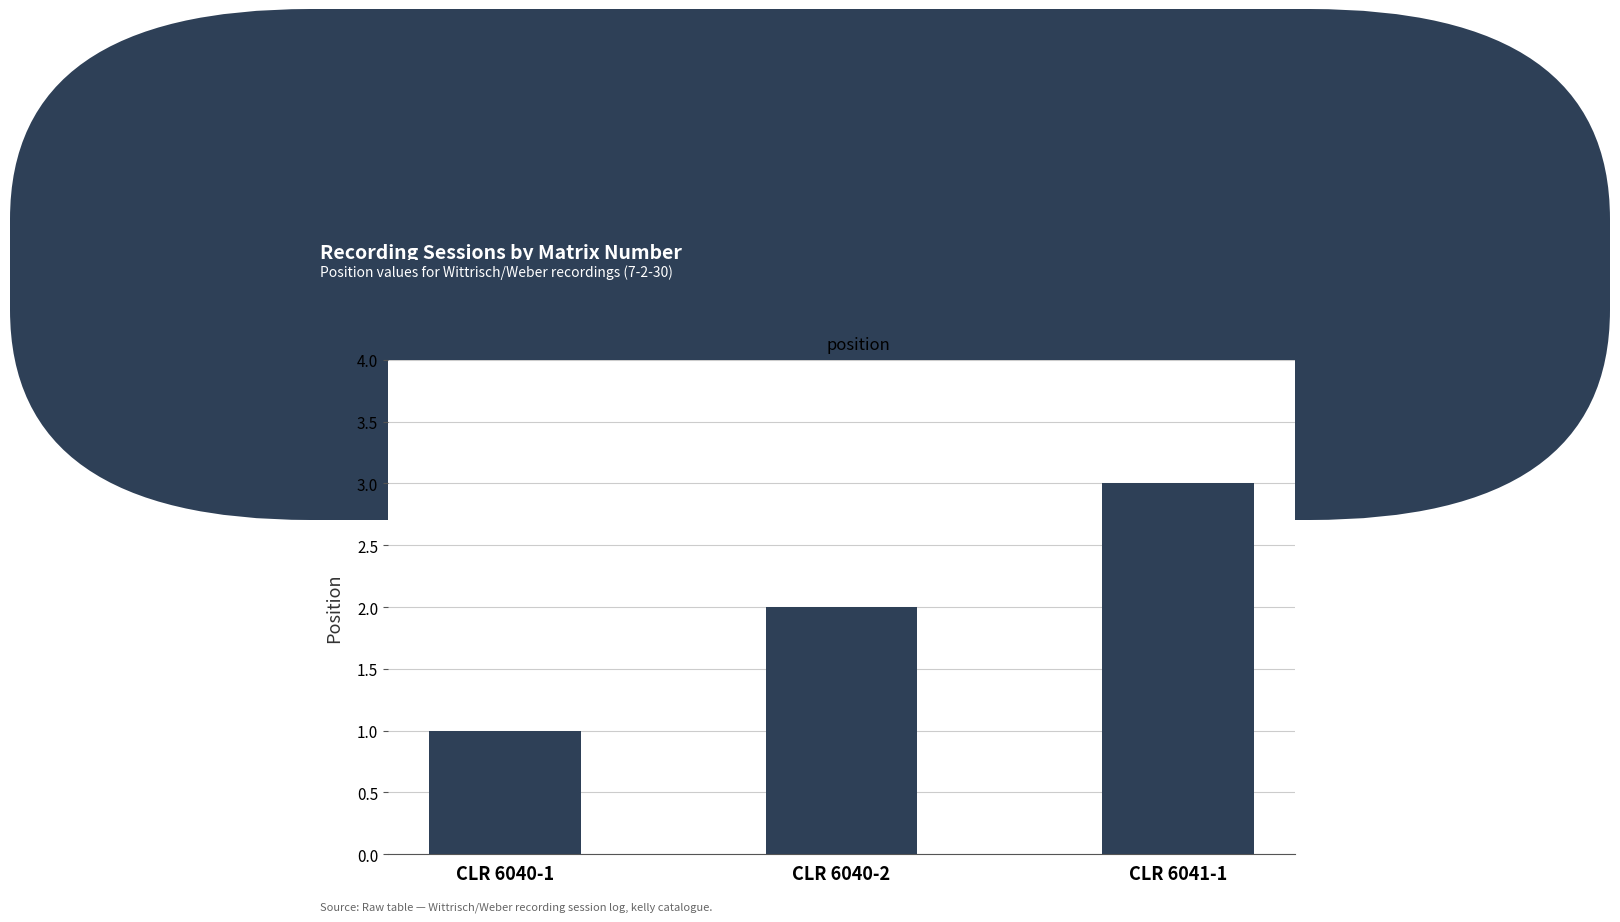

List the labels in order of value, smallest first.

CLR 6040-1, CLR 6040-2, CLR 6041-1